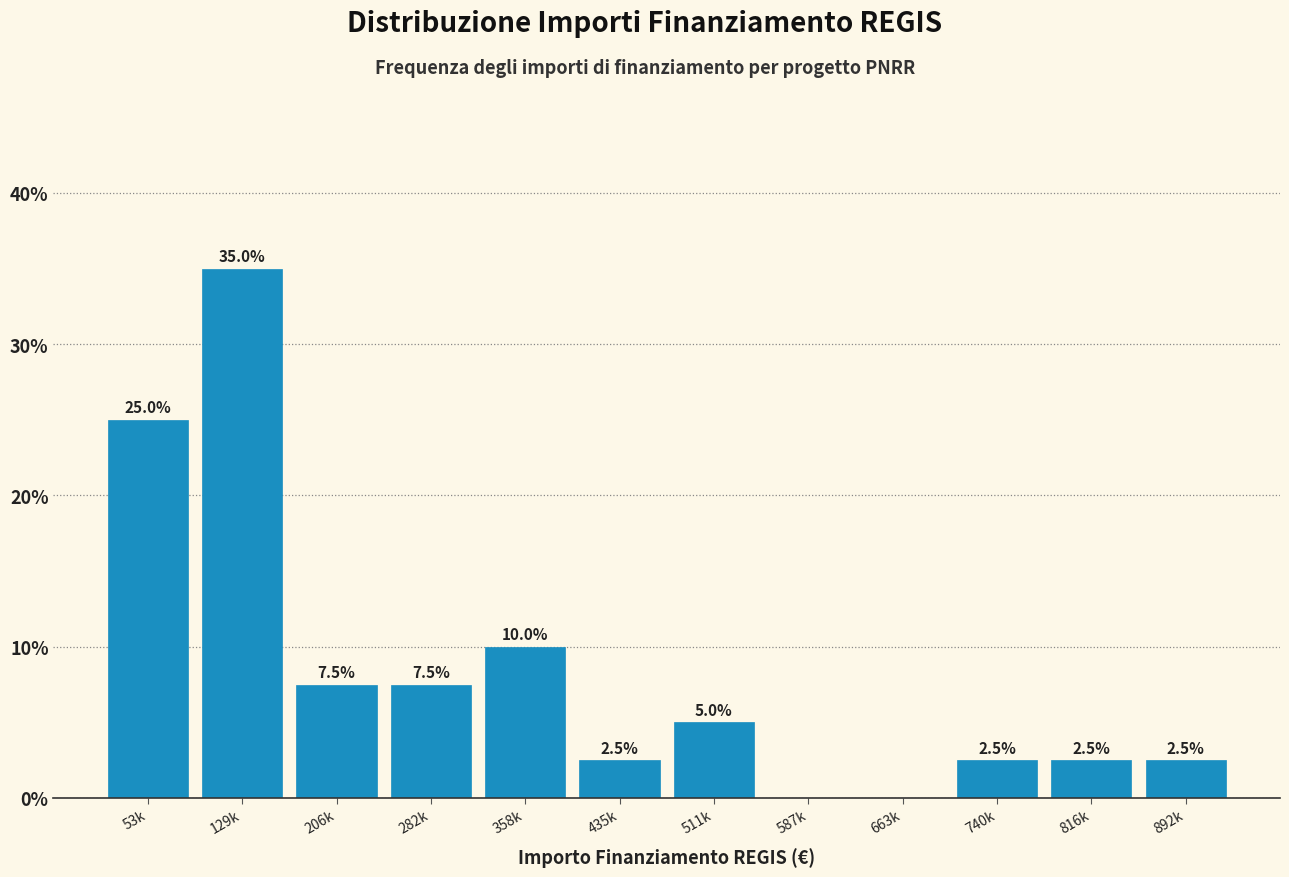

Reading right to left, what are all the values shown in this chart?

892k=2.5	816k=2.5	740k=2.5	663k=0.0	587k=0.0	511k=5.0	435k=2.5	358k=10.0	282k=7.5	206k=7.5	129k=35.0	53k=25.0